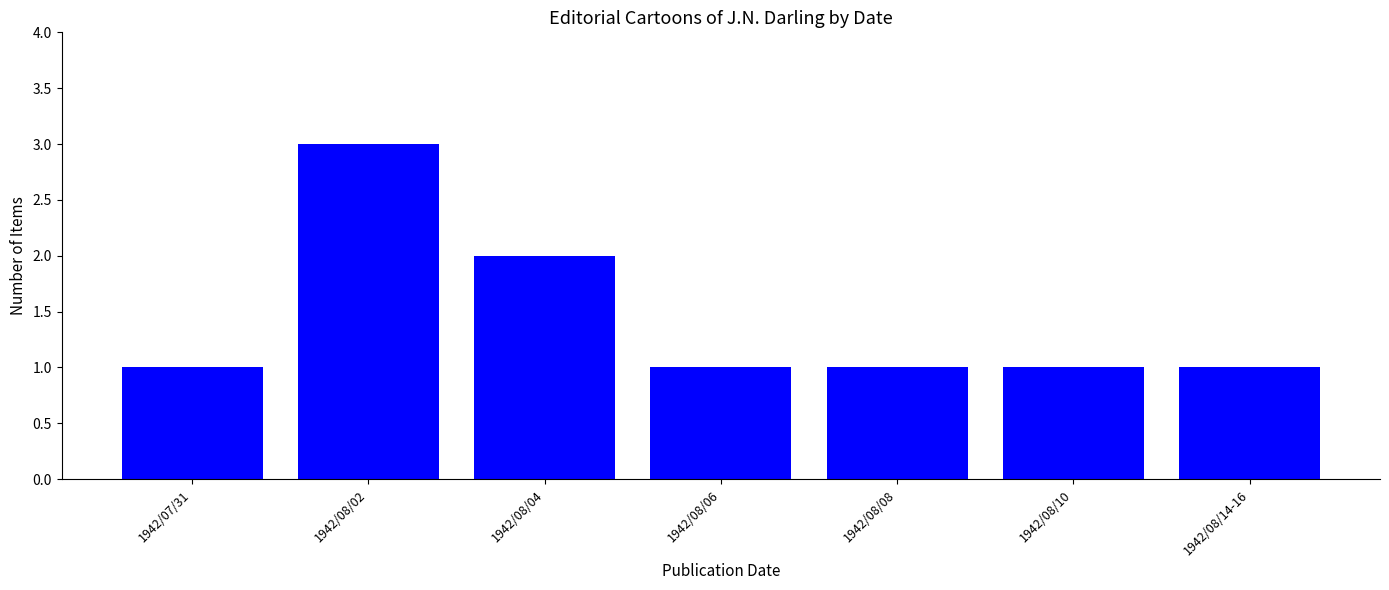

The value at 1942/08/14-16 is 0. True or false?

False